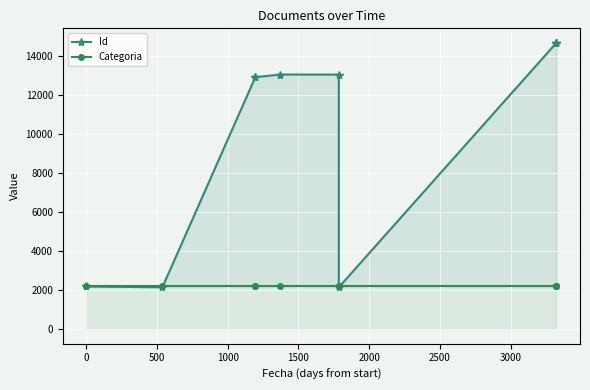

Is it true that Categoria equals 2200.3 at 2000?

True